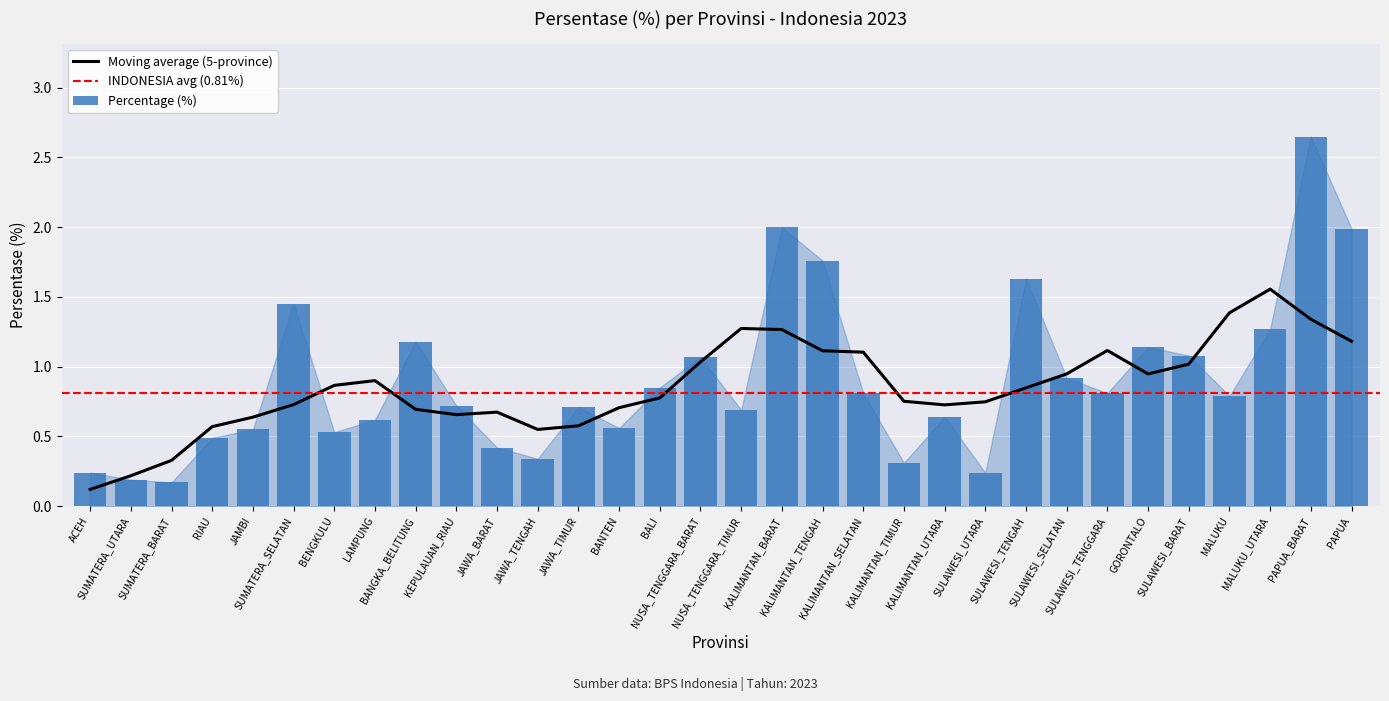

List the labels in order of value, largest first.

PAPUA_BARAT, KALIMANTAN_BARAT, PAPUA, KALIMANTAN_TENGAH, SULAWESI_TENGAH, SUMATERA_SELATAN, MALUKU_UTARA, BANGKA_BELITUNG, GORONTALO, SULAWESI_BARAT, NUSA_TENGGARA_BARAT, SULAWESI_SELATAN, BALI, KALIMANTAN_SELATAN, SULAWESI_TENGGARA, MALUKU, KEPULAUAN_RIAU, JAWA_TIMUR, NUSA_TENGGARA_TIMUR, KALIMANTAN_UTARA, LAMPUNG, BANTEN, JAMBI, BENGKULU, RIAU, JAWA_BARAT, JAWA_TENGAH, KALIMANTAN_TIMUR, ACEH, SULAWESI_UTARA, SUMATERA_UTARA, SUMATERA_BARAT